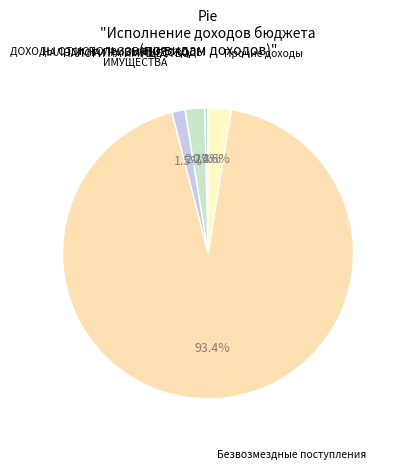

Rank the categories by value from highest to lowest.

Безвозмездные поступления, Прочие доходы, НАЛОГИ НА ИМУЩЕСТВО, ДОХОДЫ ОТ ИСПОЛЬЗОВАНИЯ ИМУЩЕСТВА, НАЛОГИ НА ПРИБЫЛЬ, ДОХОДЫ